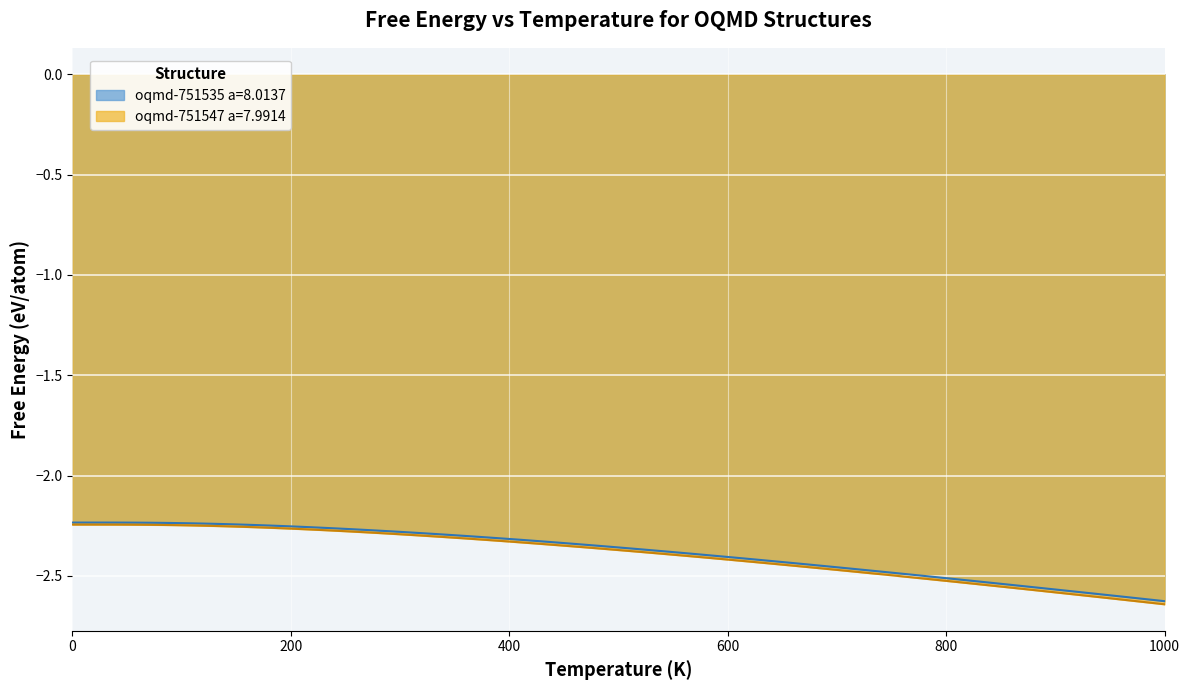

How many lines are shown in the chart?

2